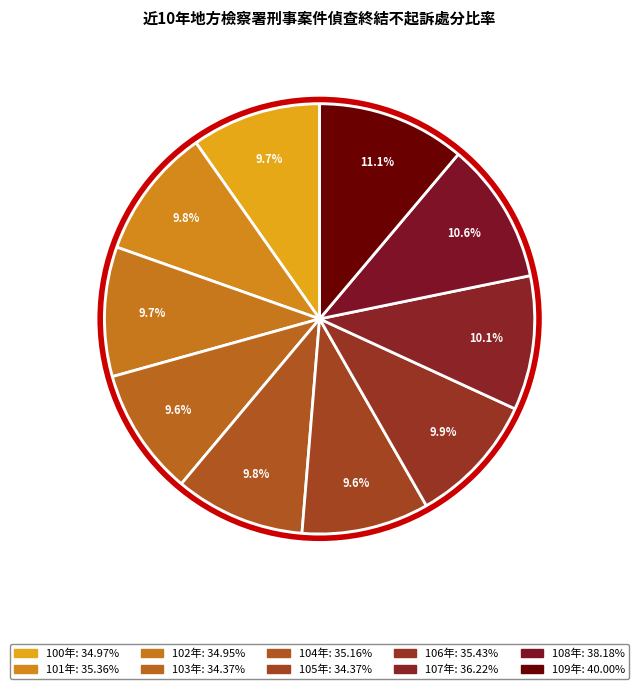

Is there a majority slice in this chart?

No